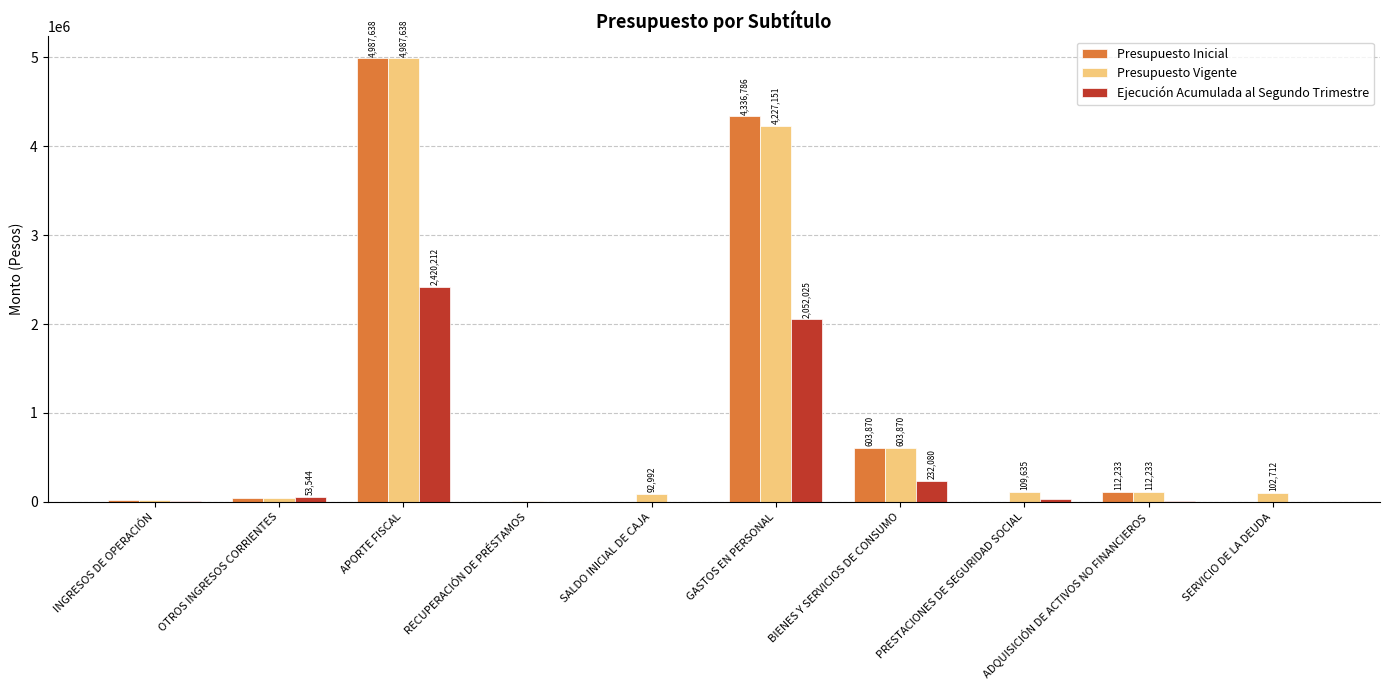

What is the total value across all series at RECUPERACIÓN DE PRÉSTAMOS?

9740